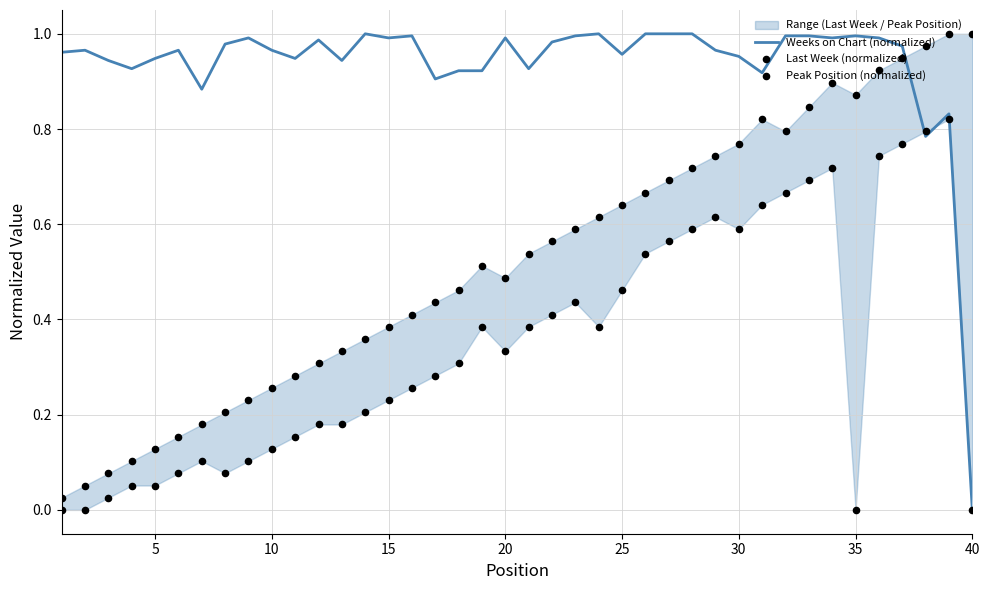

Which series has the largest Y range (max minus min)?

Weeks on Chart (normalized)